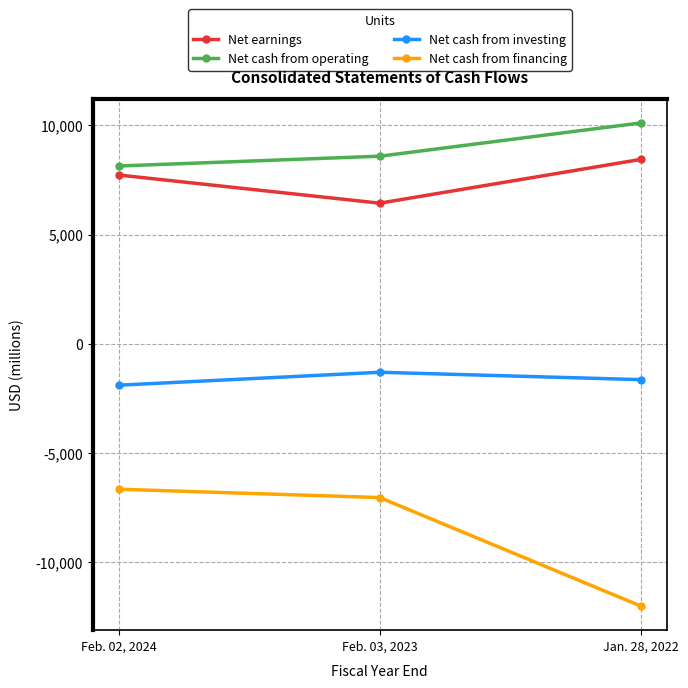

Reading left to right, transcribe all the data shown in this chart.

Net earnings: 7726	6437	8442
Net cash from operating: 8140	8589	10113
Net cash from investing: -1901	-1309	-1646
Net cash from financing: -6666	-7049	-12016